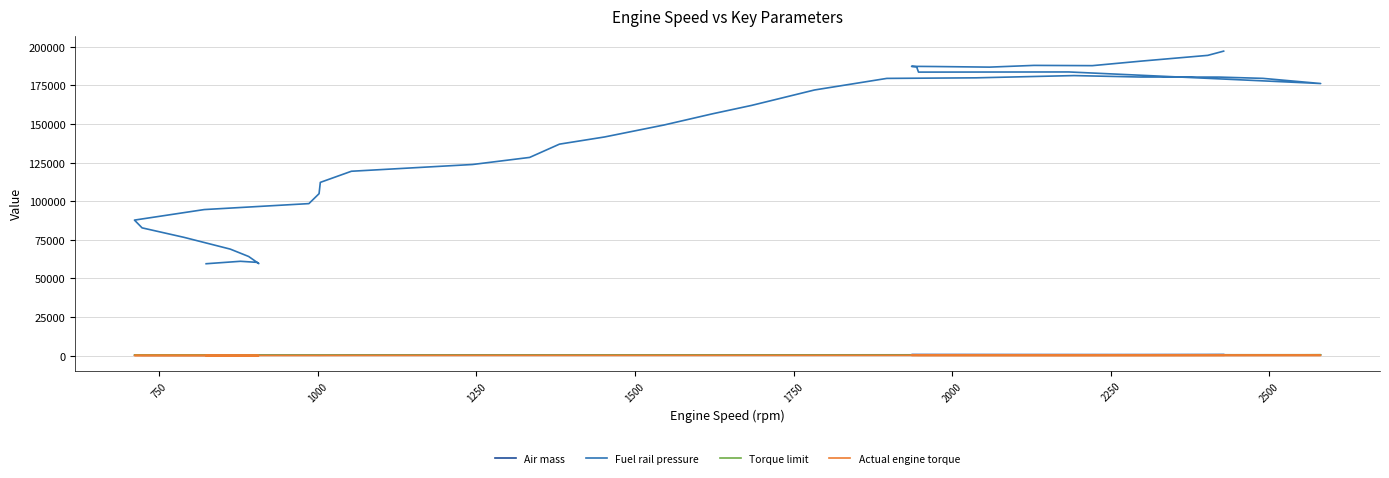

At how many categories does at least one series exceed 82210?

33